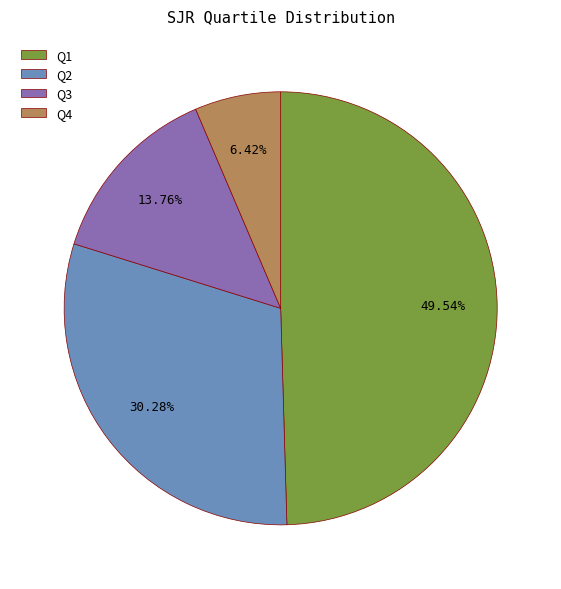

Count the number of slices in the pie.

4